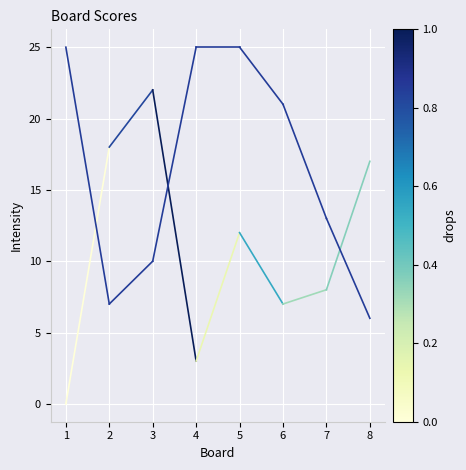

Reading right to left, what are all the values shown in this chart?

Score 2: 18	0
Score 1: 7	25